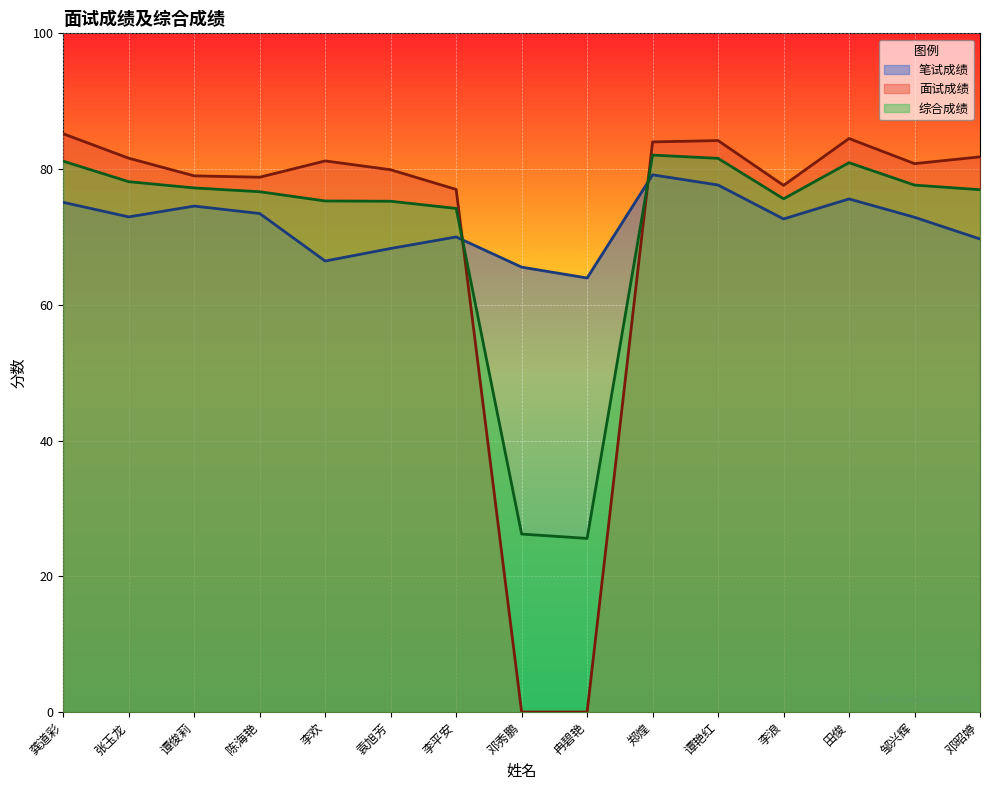

Is it true that 面试成绩 equals 49.0 at 陈海艳?

False